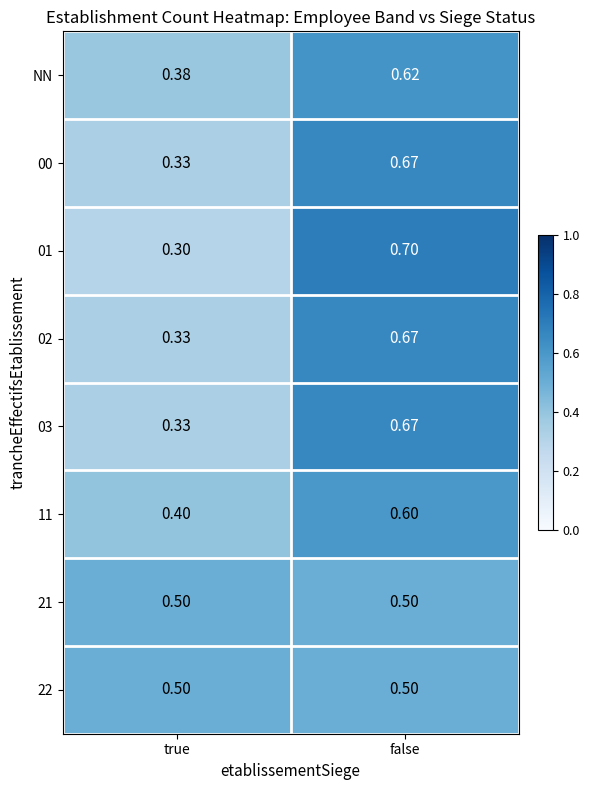

What is the spread (max minus min) of values at false?

0.2